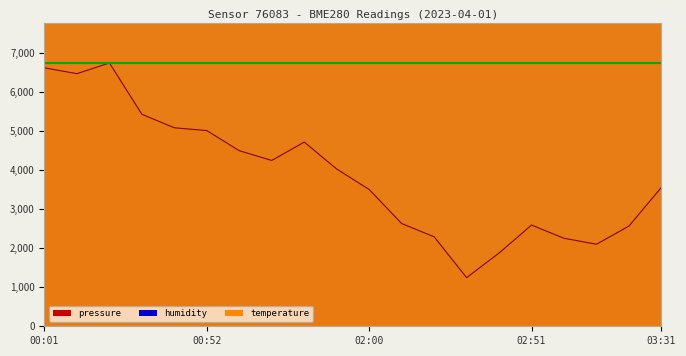

Which label corresponds to the largest value in the chart?

03:31